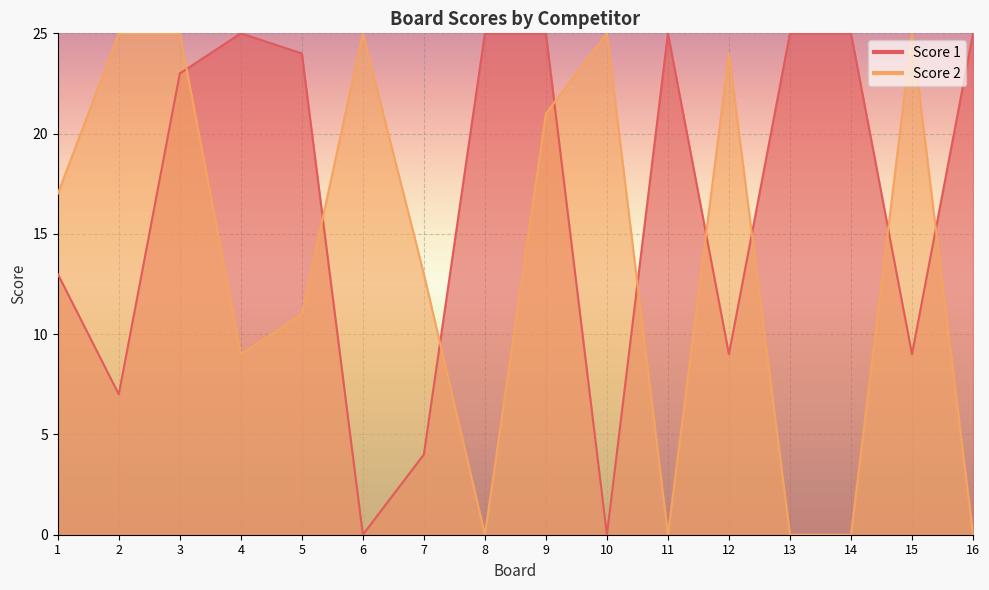

At which label does Score 2 first exceed 17?

2